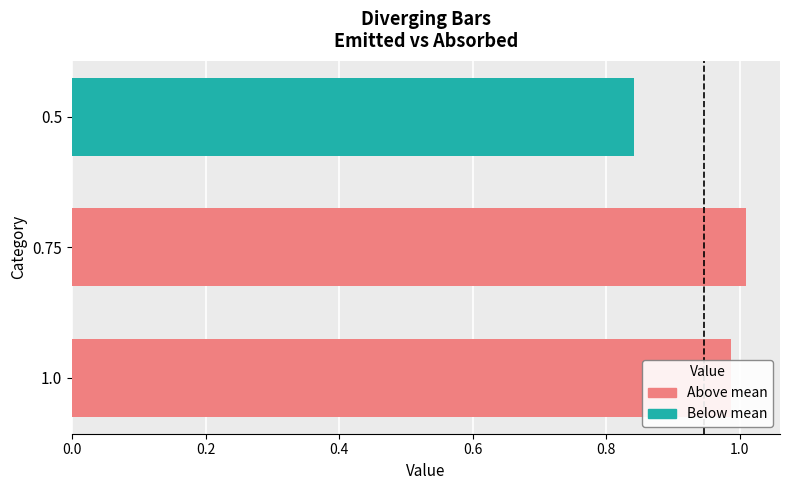

How many series are shown in this chart?

1